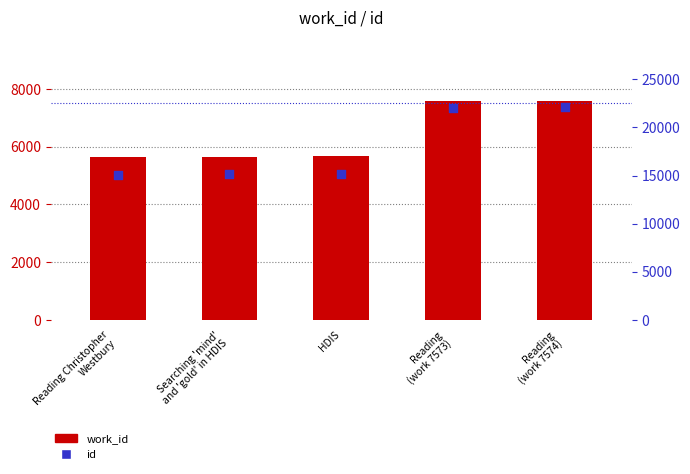

What is the total value across all series at HDIS?

20842